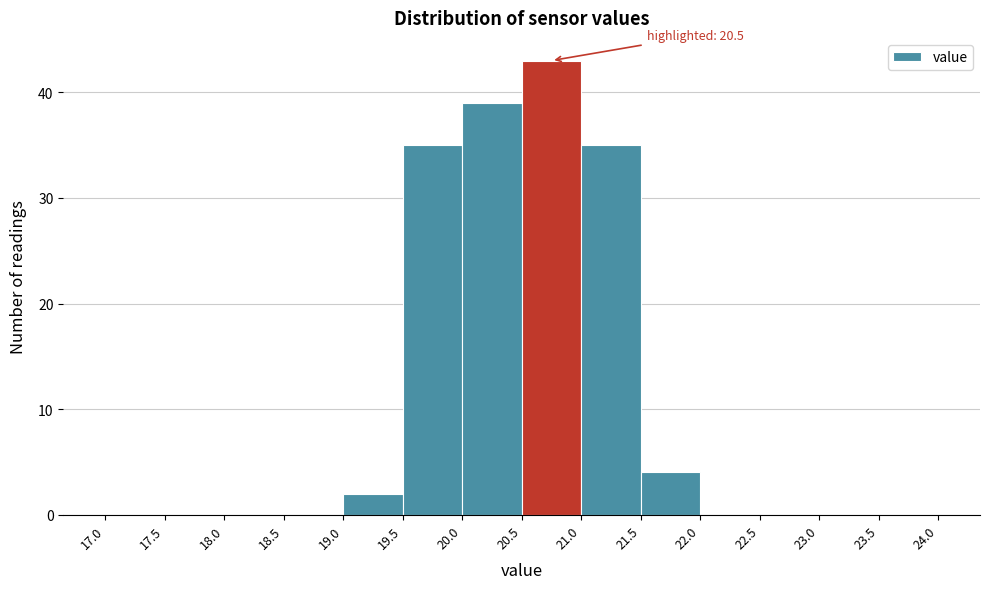

Over which range of the x-axis is the bar tallest?

20.5 to 21.0